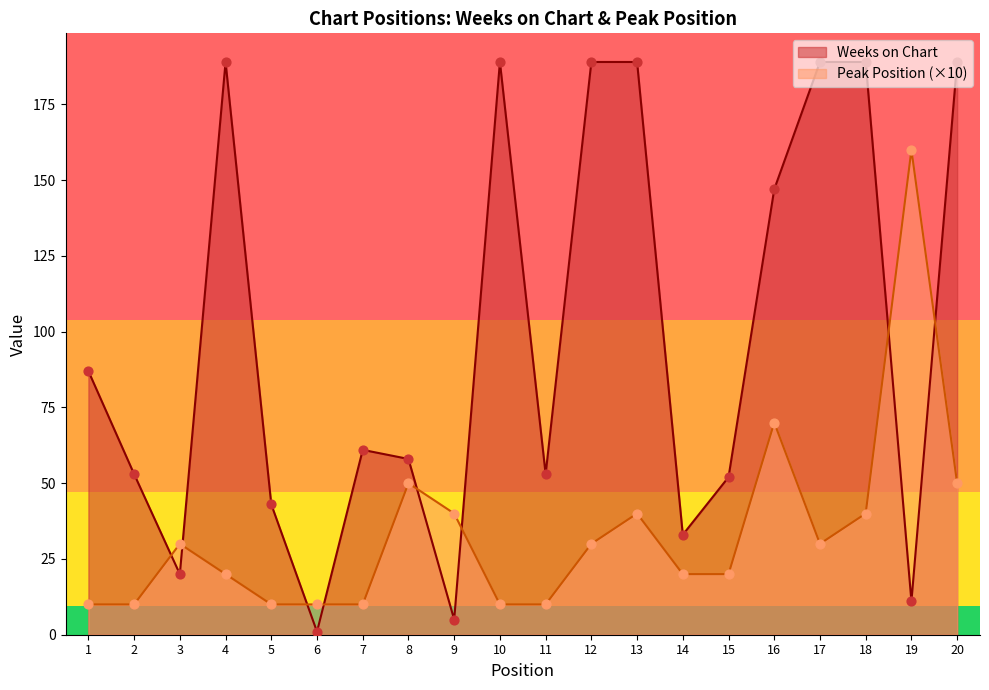

At how many categories does at least one series exceed 133?

9